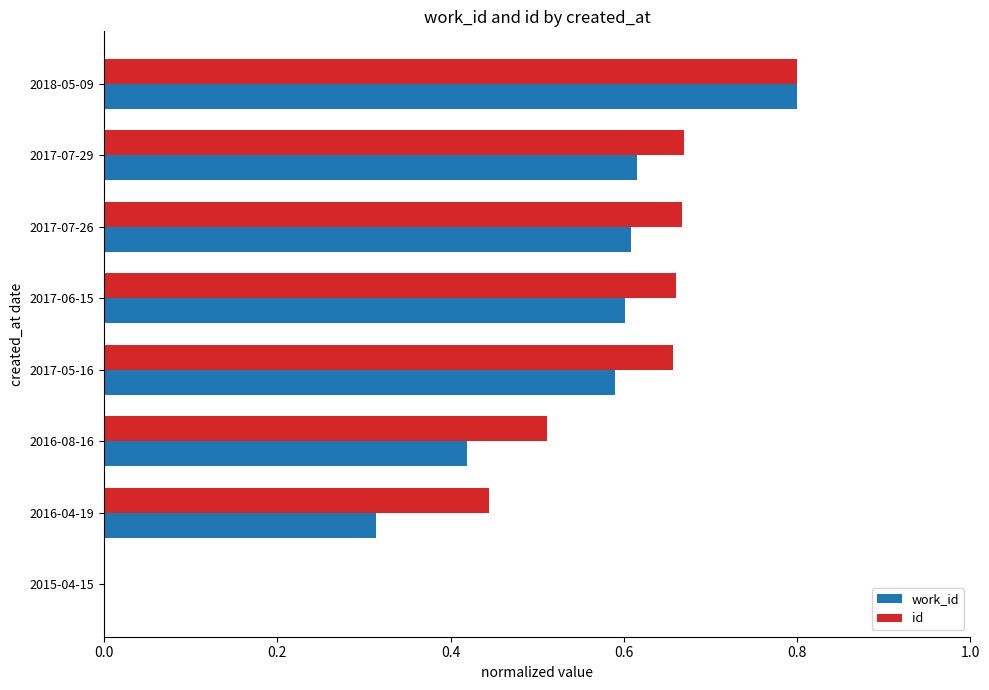

What is the sum of all work_id values?

3.9